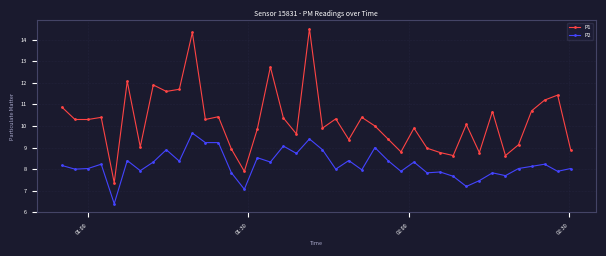

At how many categories does at least one series exceed 7?

40